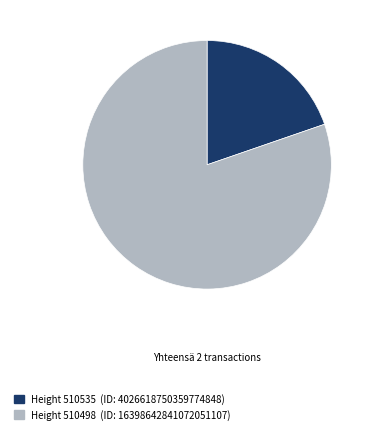

Is there any slice that represents more than half of the pie?

Yes